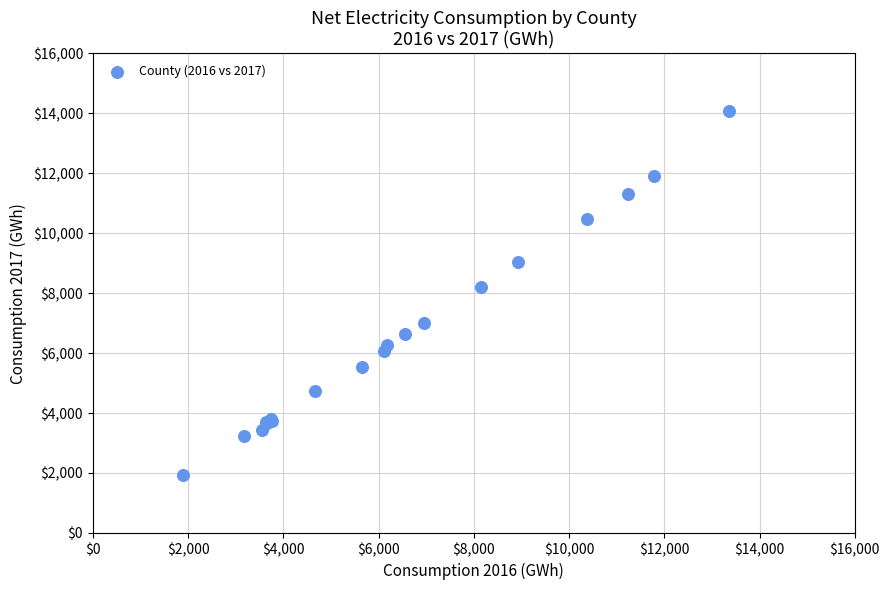

What Y value in the scatter plot is closest to 8006?

8221